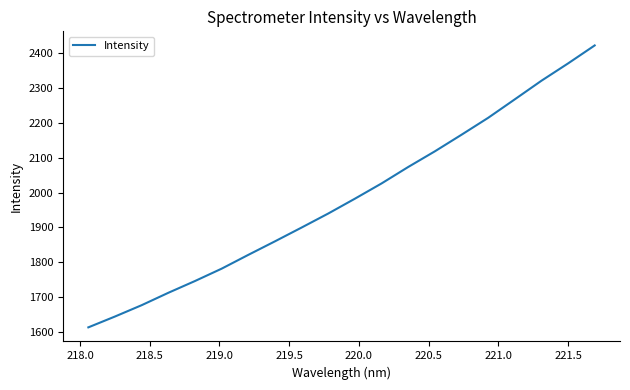

What is the difference between the maximum and minimum values?

807.9